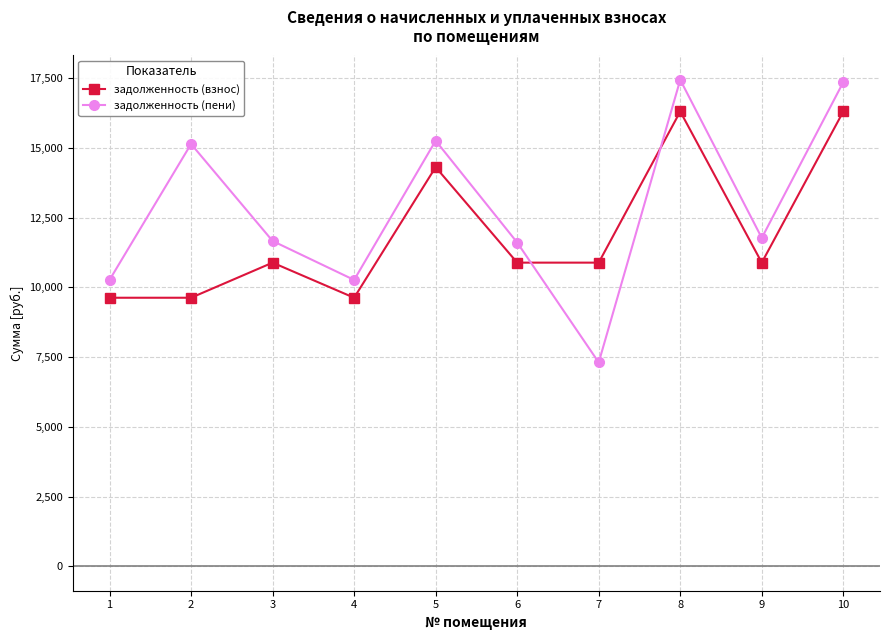

Between 5 and 9, which series saw the biggest shift?

задолженность (пени)